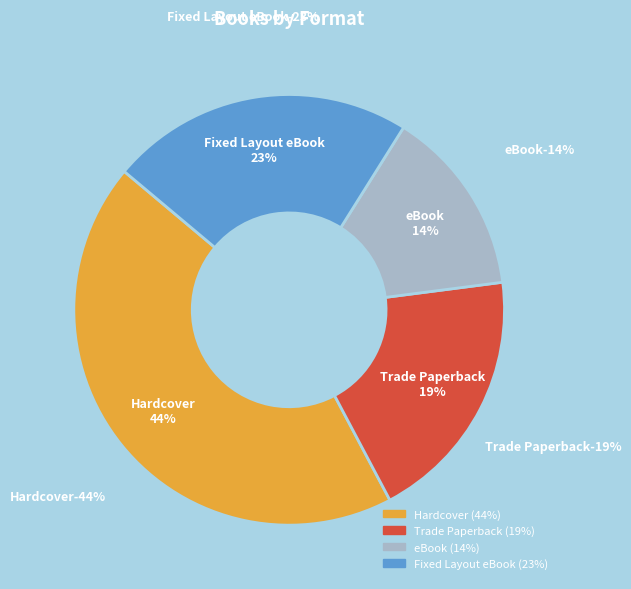

Is there a majority slice in this chart?

No